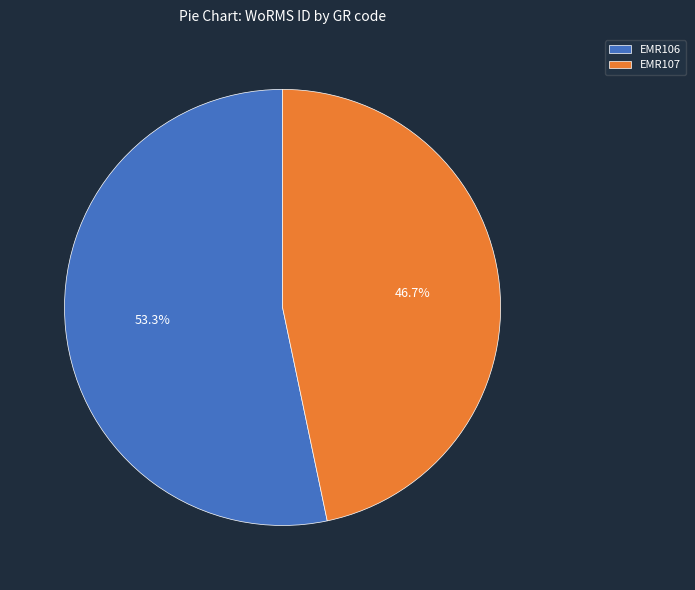

Rank the categories by value from lowest to highest.

EMR107, EMR106